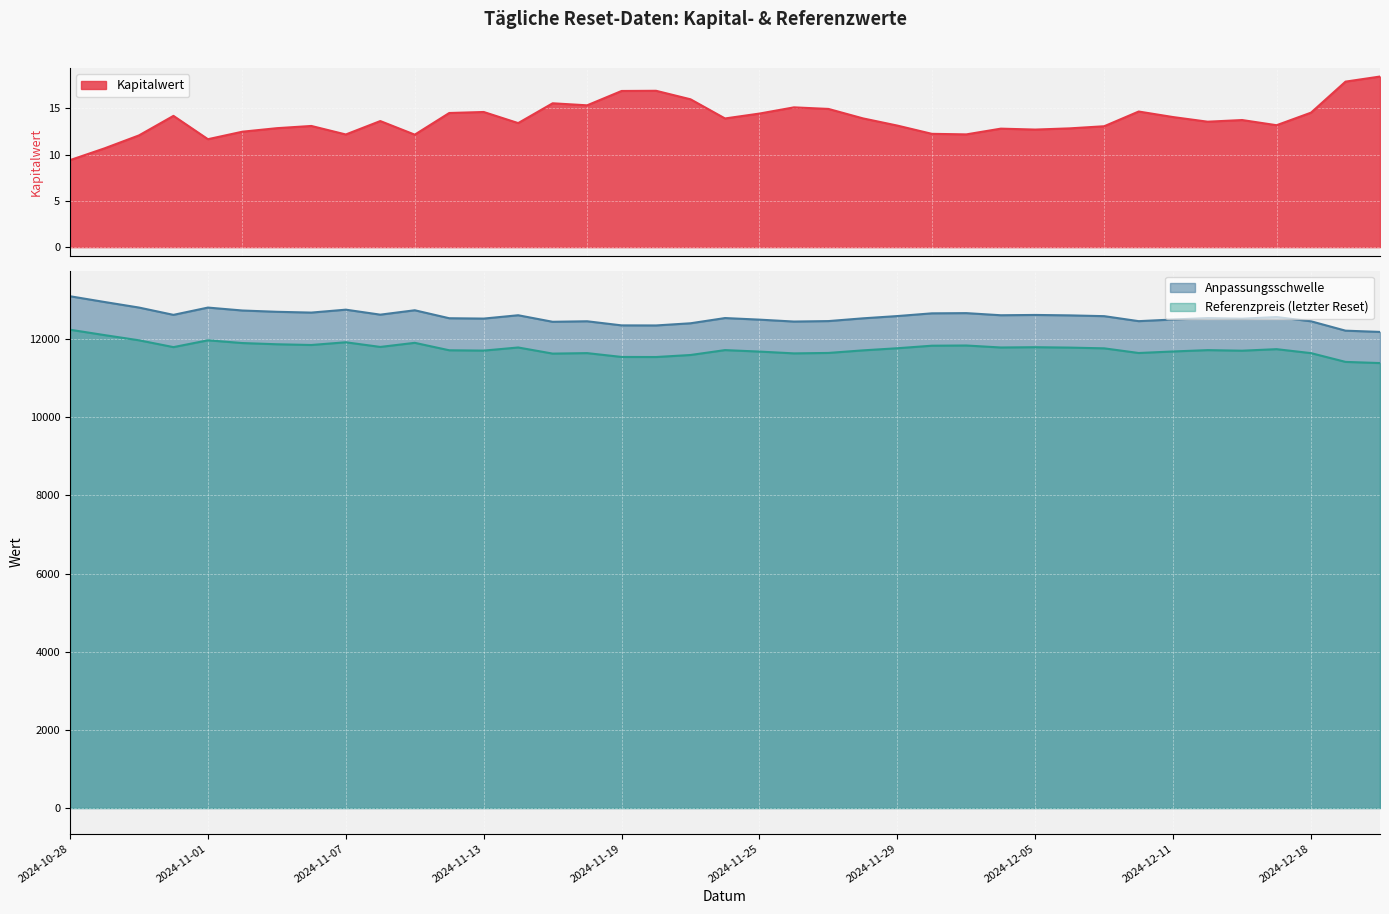

At 2024-12-04, list the series in order from largest to smallest.

Anpassungsschwelle, Referenzpreis, Kapitalwert